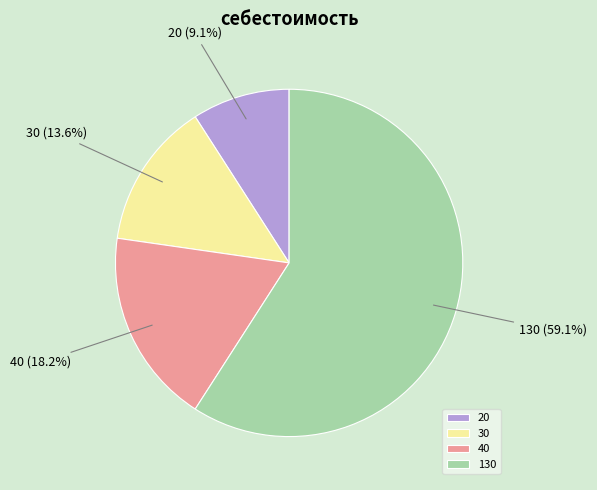

Which slice is the smallest?

20